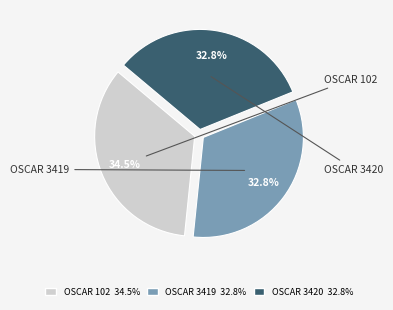

Is there a majority slice in this chart?

No